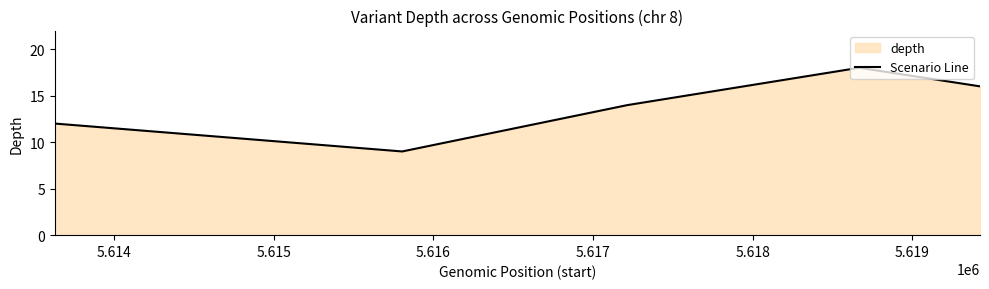

What is the average value?

14